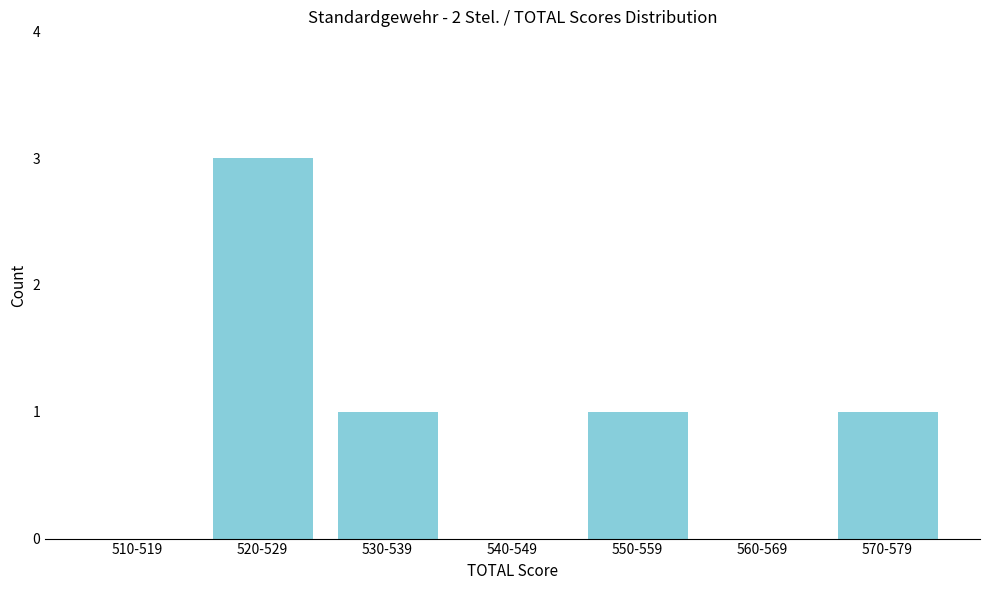

Reading left to right, transcribe all the data shown in this chart.

510-519=0	520-529=3	530-539=1	540-549=0	550-559=1	560-569=0	570-579=1